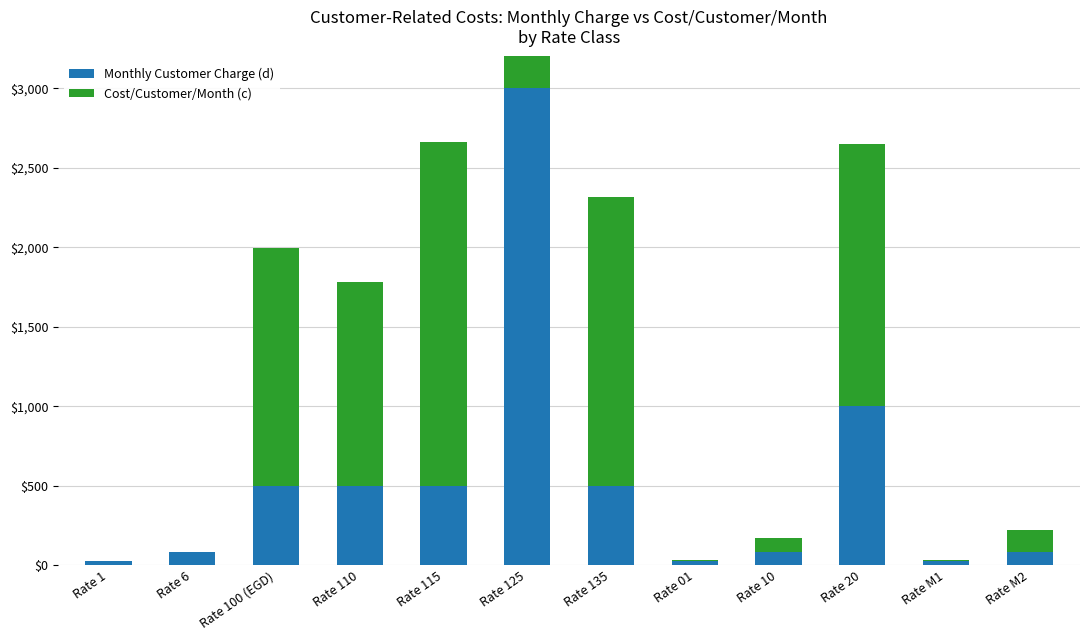

The value of Monthly Customer Charge (d) at Rate 115 is 500.0. True or false?

True